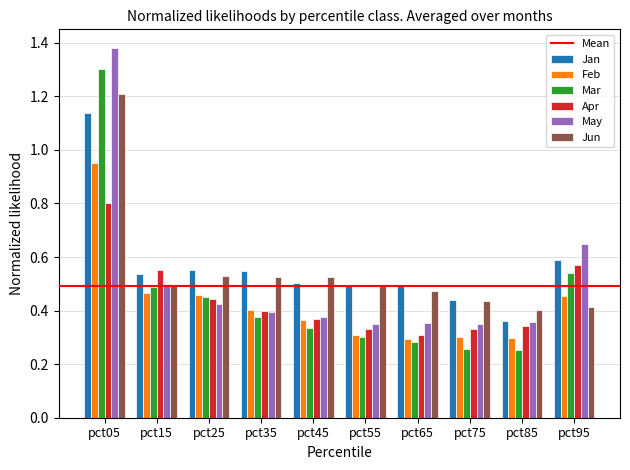

Which series has the largest range (max minus min)?

Mar